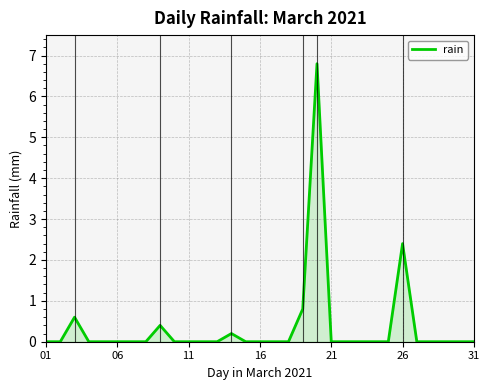

What is the greatest value displayed?

6.8